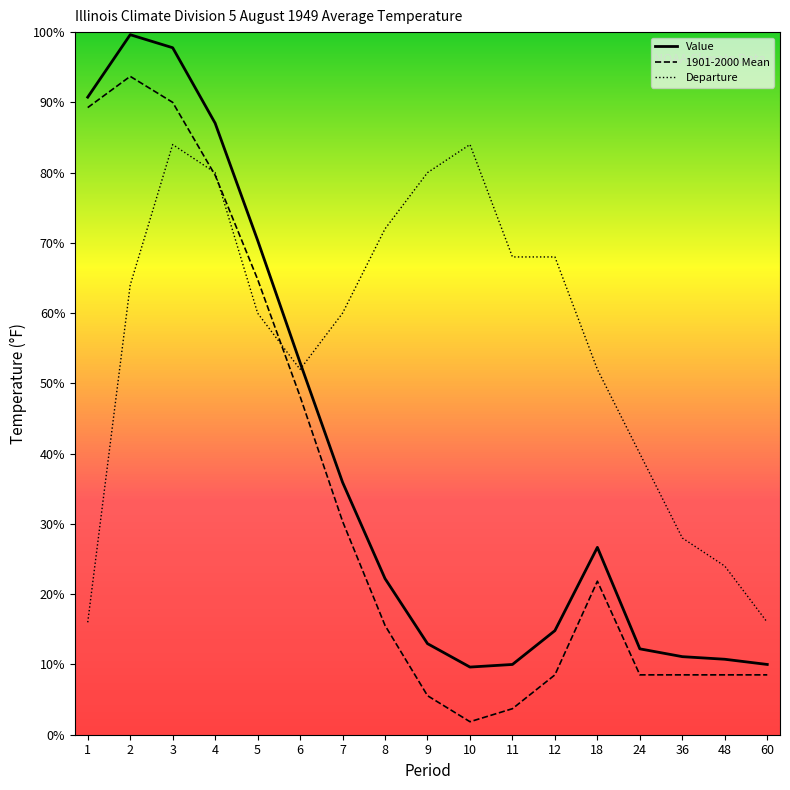

True or false: 1901-2000 Mean and Departure cross at least once.

True